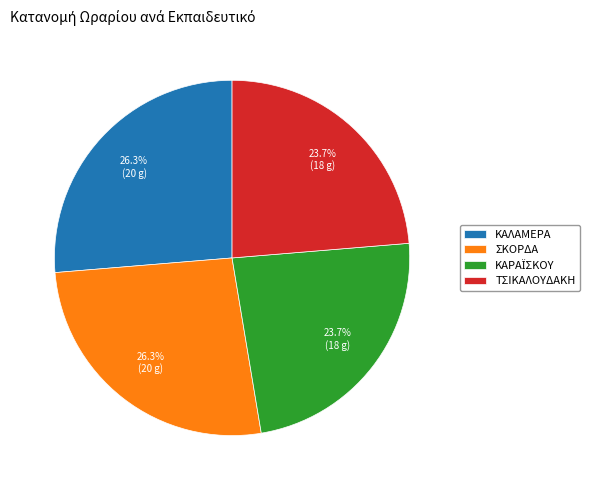

To the nearest percent, what is the difference between the largest and smallest slice percentages?

3%